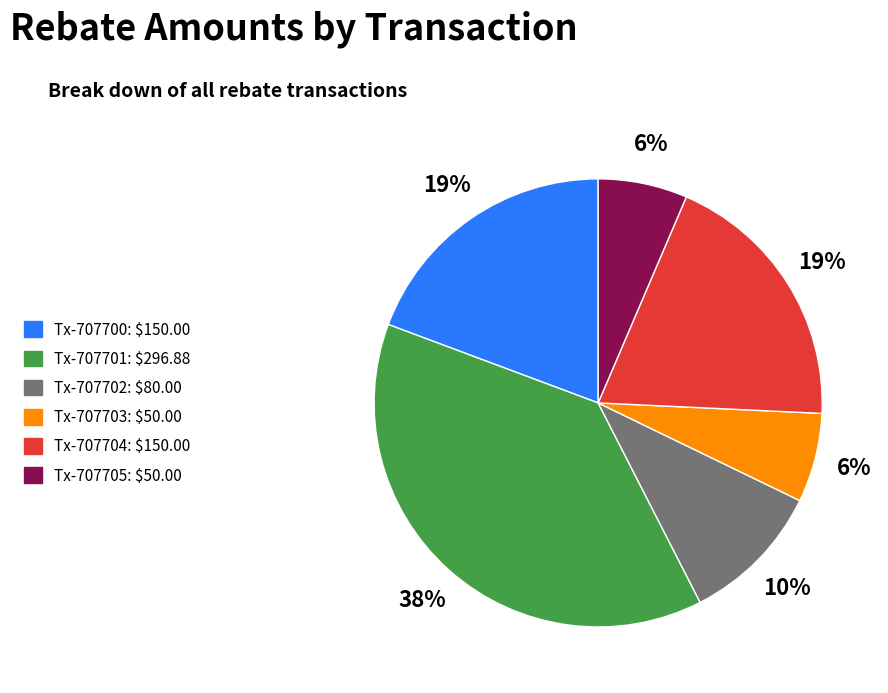

Is there any slice that represents more than half of the pie?

No